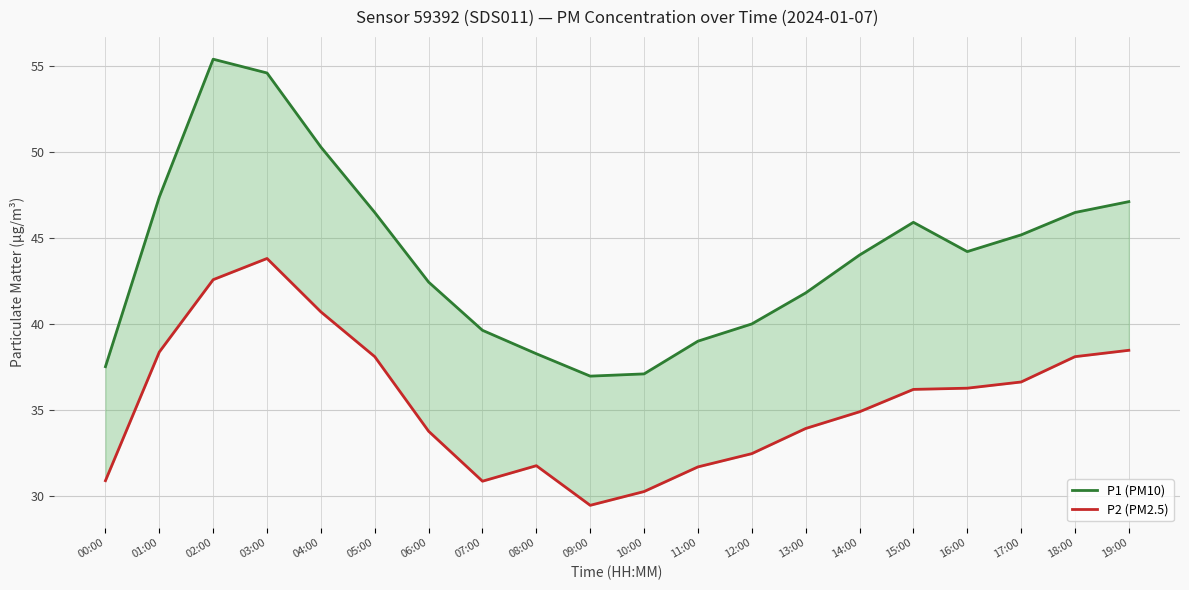

How many data points in P1 (PM10) are above 44?

10